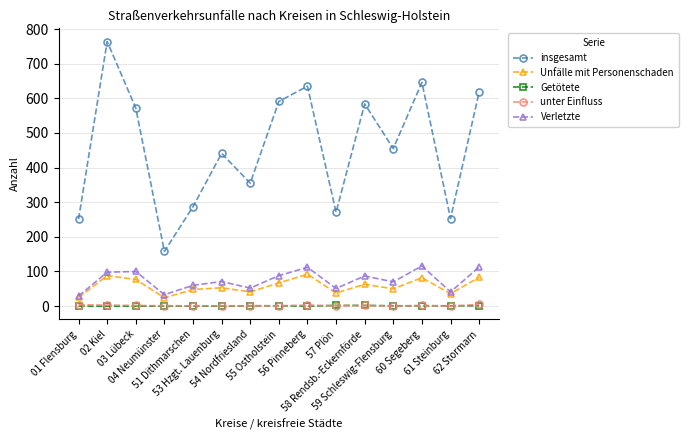

True or false: unter Einfluss has more than 1 points higher than both neighbors.

True